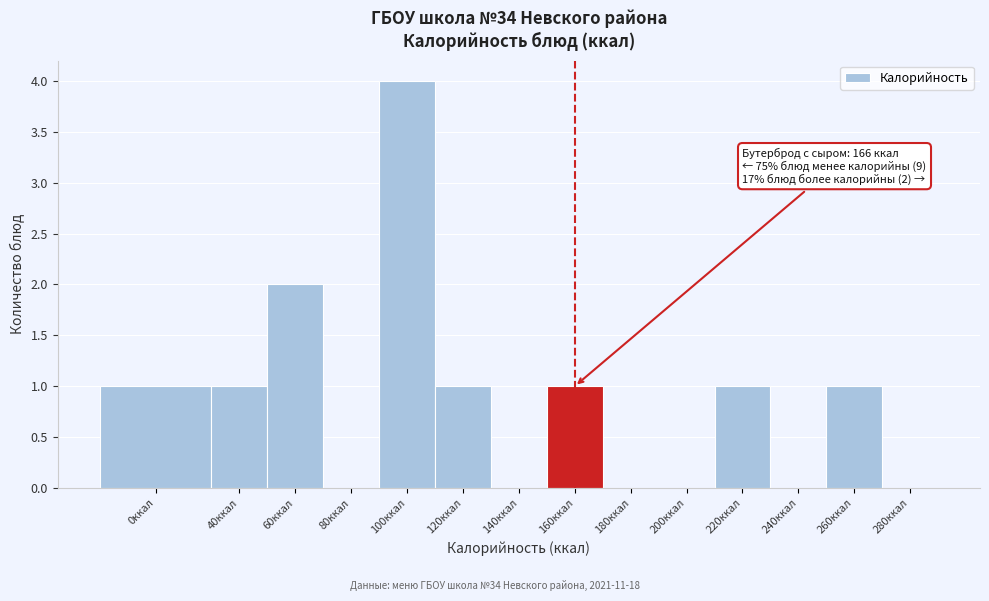

Reading right to left, what are all the values shown in this chart?

280ккал=0	260ккал=1	240ккал=0	220ккал=1	200ккал=0	180ккал=0	160ккал=1	140ккал=0	120ккал=1	100ккал=4	80ккал=0	60ккал=2	40ккал=1	0ккал=1